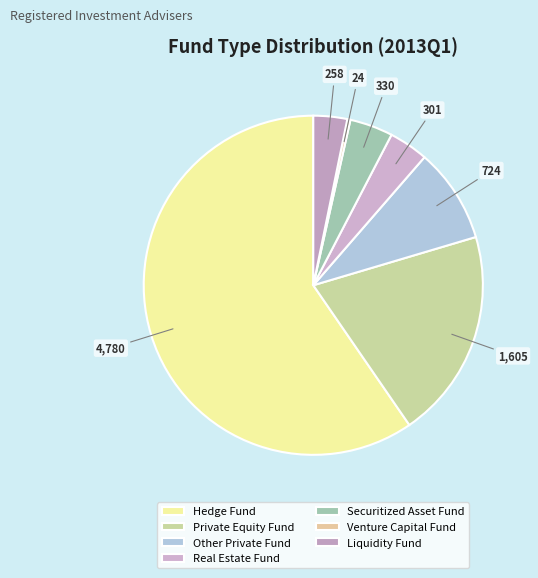

Does any single category account for the majority?

Yes